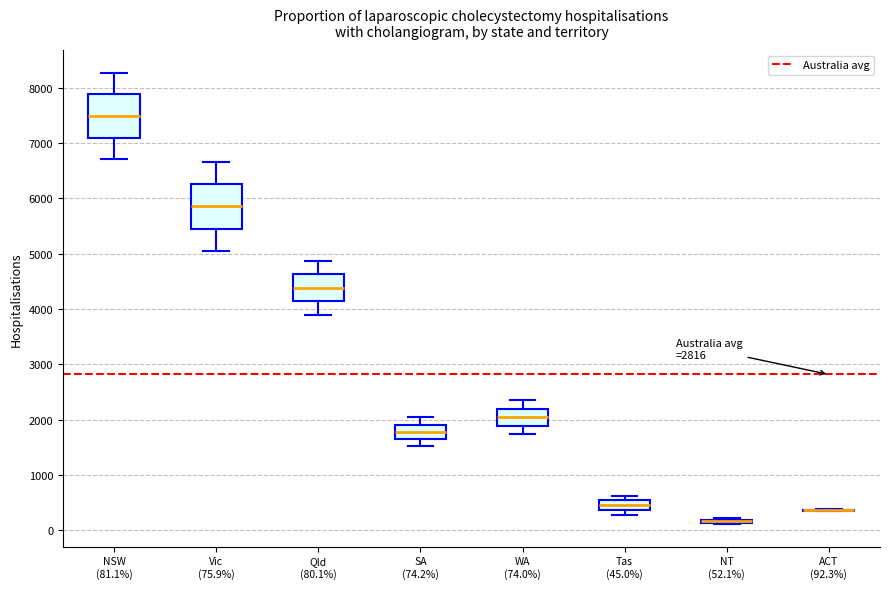

Reading left to right, read every box against the y-axis: the position of its median line, the range the box covers, and the ends of its whiskers. The values are not printed on the chart, so give them approximately, as read against the axis.

NSW (81.1%): median 7500, box 7100 to 7900, whiskers 6700 to 8300
Vic (75.9%): median 5900, box 5500 to 6300, whiskers 5100 to 6700
Qld (80.1%): median 4400, box 4100 to 4600, whiskers 3900 to 4900
SA (74.2%): median 1800, box 1600 to 1900, whiskers 1500 to 2000
WA (74.0%): median 2000, box 1900 to 2200, whiskers 1700 to 2400
Tas (45.0%): median 500 (inside the box), box 400 to 500, whiskers 300 to 600
NT (52.1%): box collapsed to a line at 200, whiskers 100 to 200
ACT (92.3%): box collapsed to a line at 400, whiskers 300 to 400